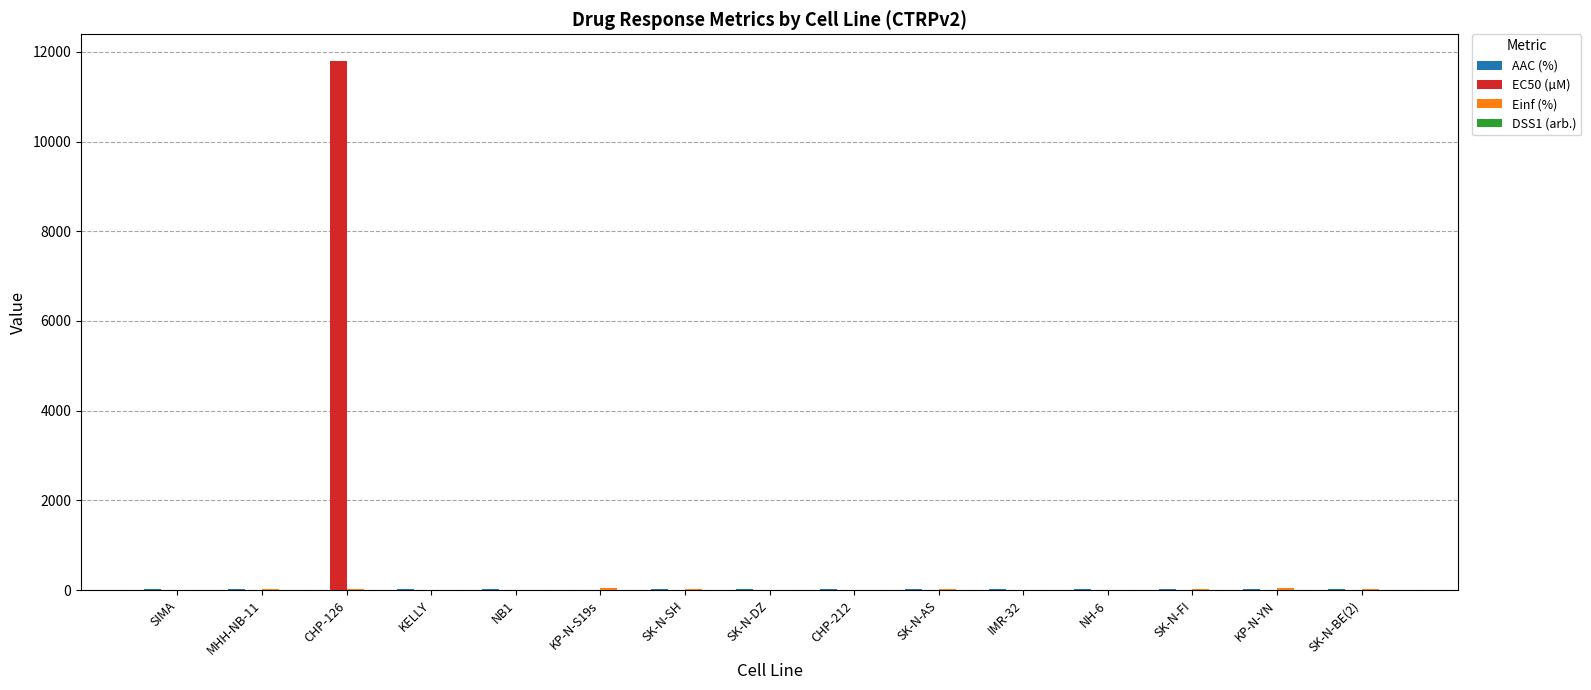

What is the maximum value shown in the chart?

11800.0